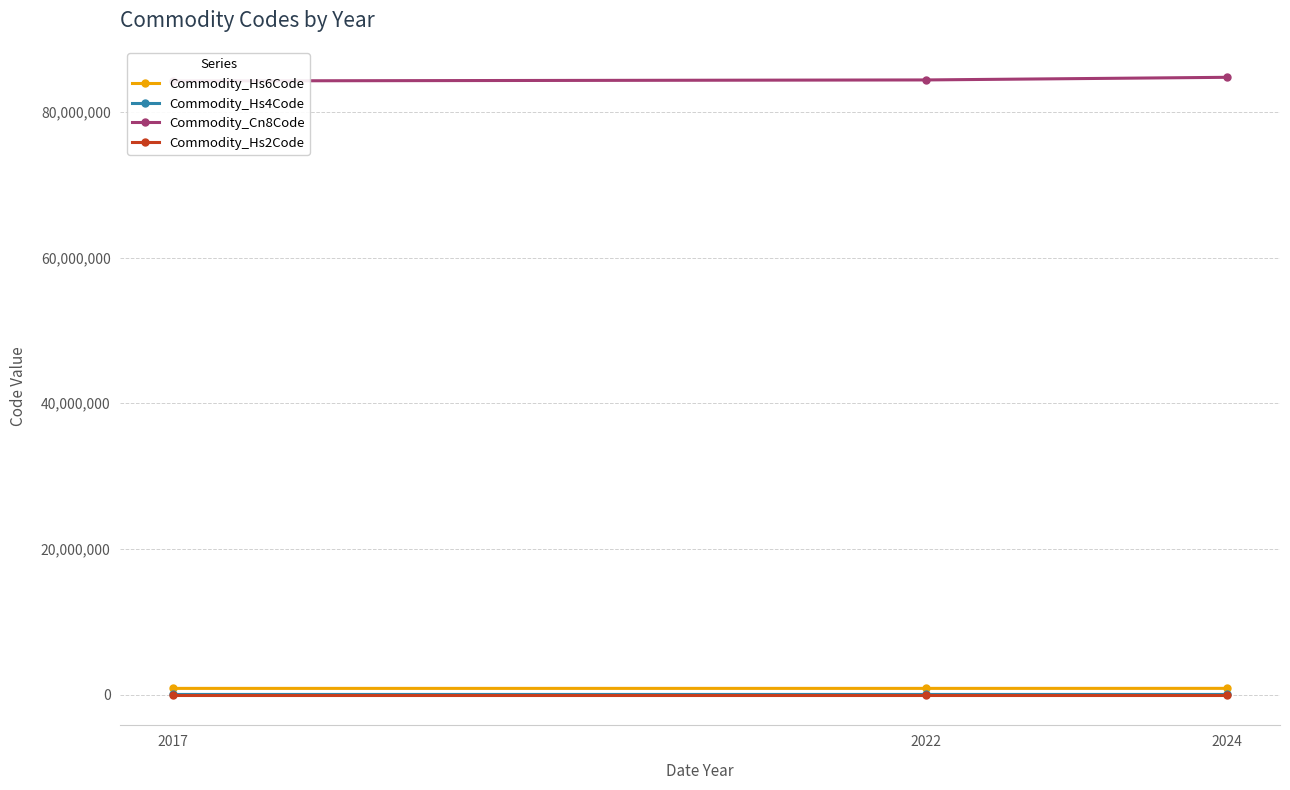

At which label does Commodity_Hs2Code reach its minimum?

2017